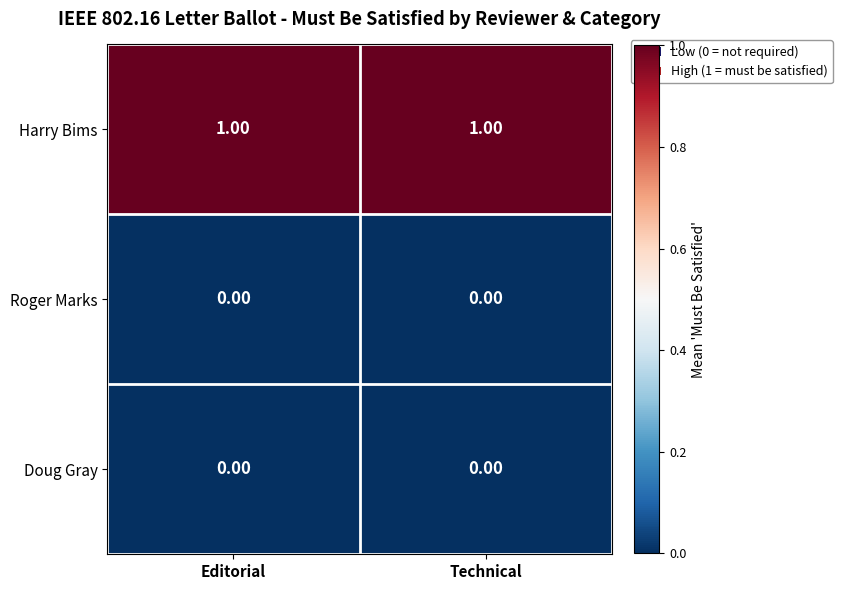

Which series has the largest total across all categories?

Harry Bims